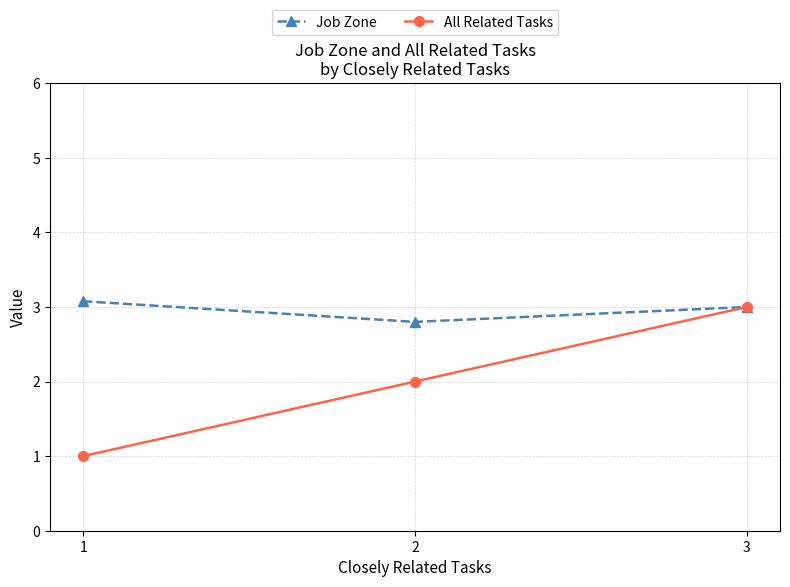

What is the value of the Job Zone point at the 1st from the left?

3.1